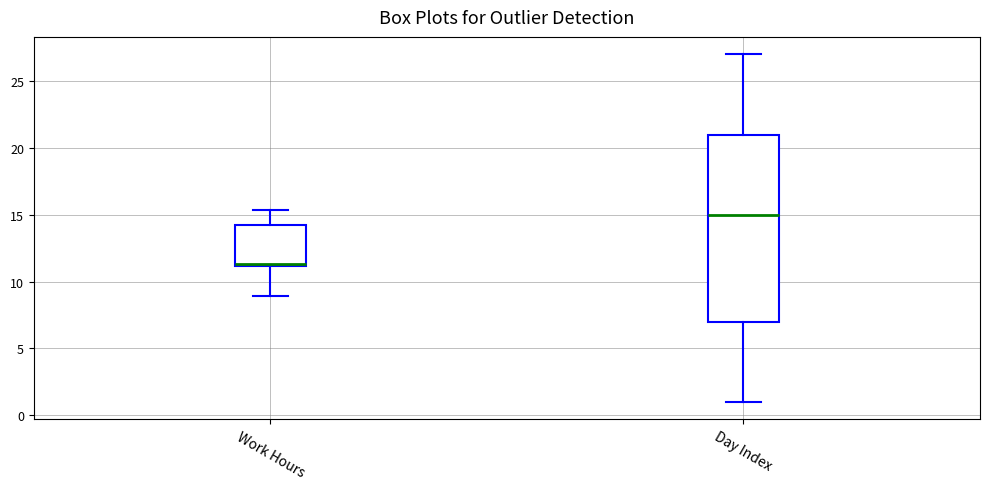

Reading left to right, read every box against the y-axis: the position of its median line, the range the box covers, and the ends of its whiskers. The values are not printed on the chart, so give them approximately, as read against the axis.

Work Hours: median 11.5 (drawn on the box's lower edge), box 11.0 to 14.0, whiskers 9.0 to 15.5
Day Index: median 15.0, box 7.0 to 21.0, whiskers 1.0 to 27.0